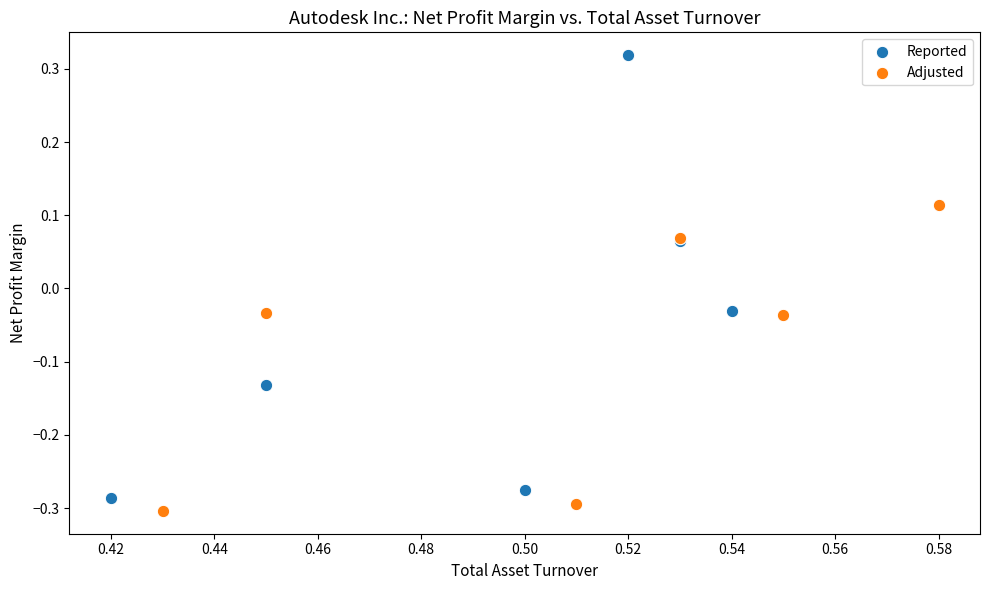

Which series has the widest spread of Y values?

Reported